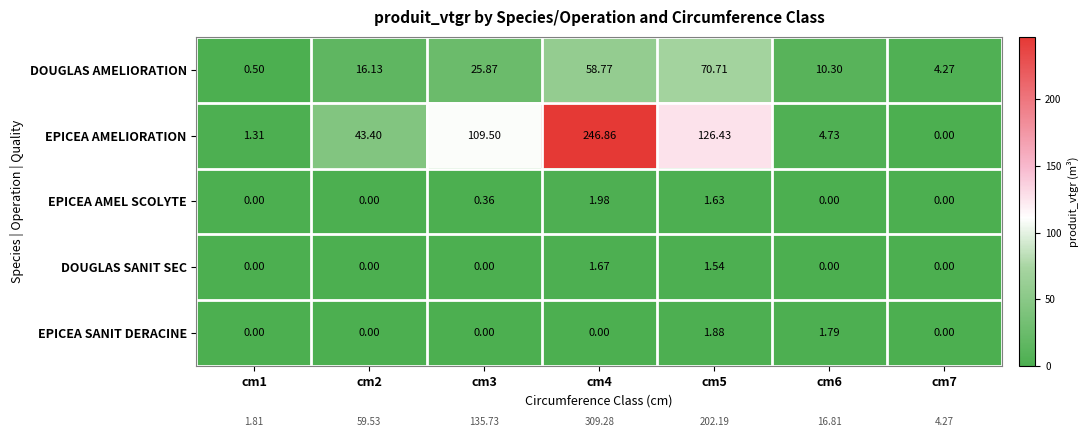

List the series in order of their peak value, lowest first.

DOUGLAS SANIT SEC, EPICEA SANIT DERACINE, EPICEA AMEL SCOLYTE, DOUGLAS AMELIORATION, EPICEA AMELIORATION